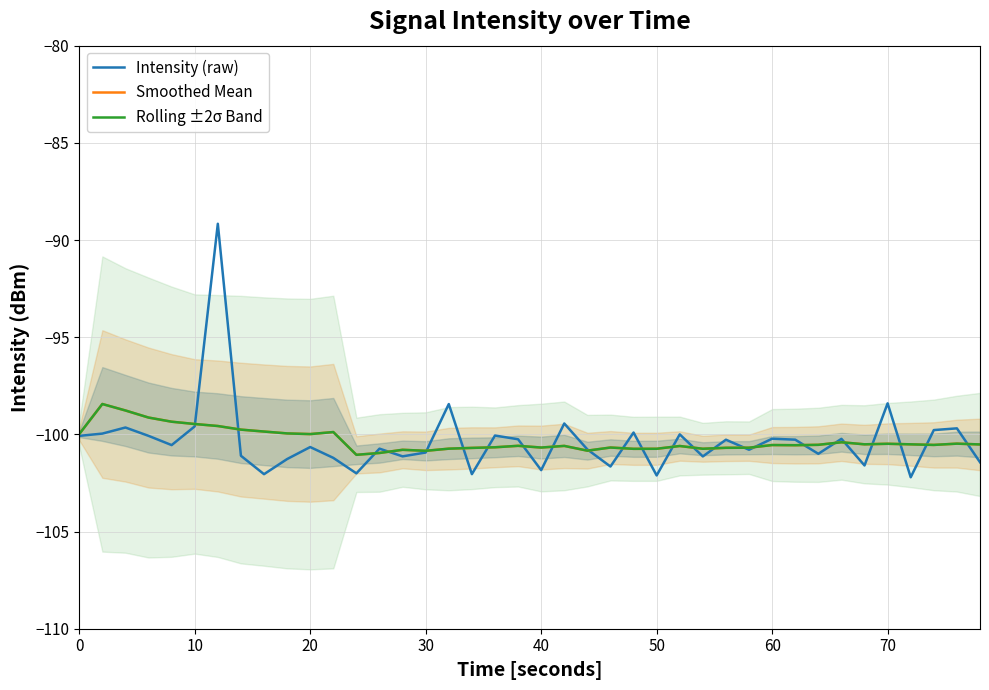

How many times do Intensity (raw) and Smoothed Mean cross each other?

24